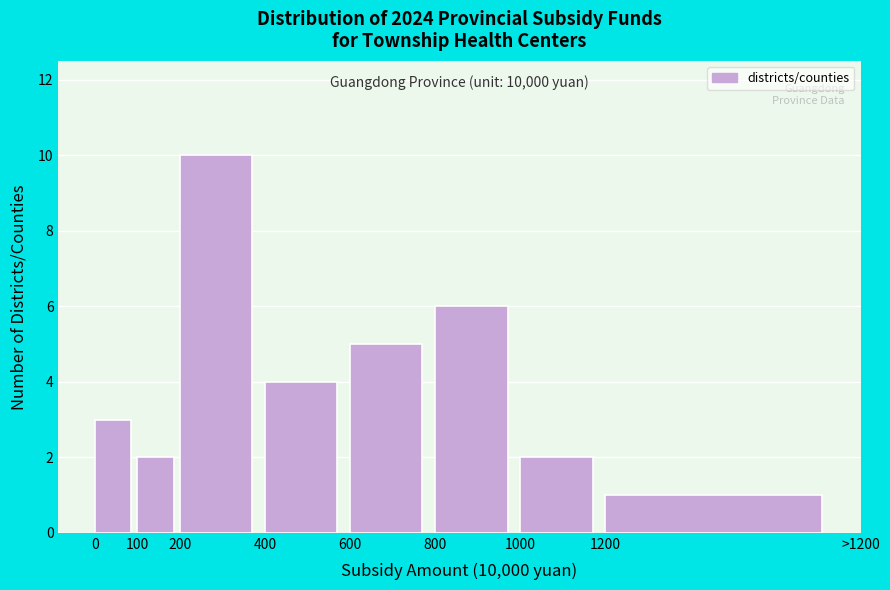

Reading left to right, what are all the values shown in this chart?

0=3	100=2	200=10	400=4	600=5	800=6	1000=2	1200=1